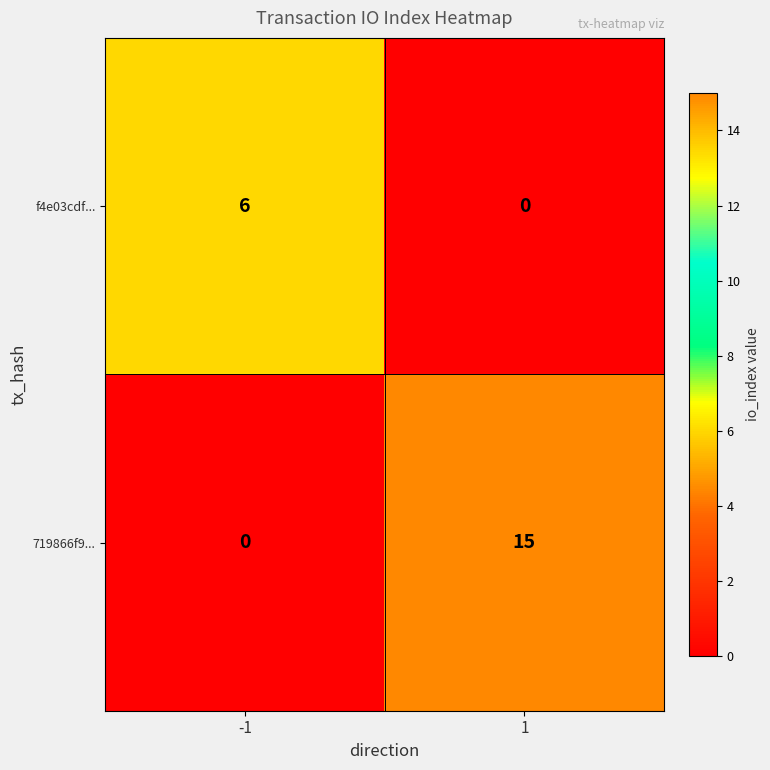

Reading left to right, list all the values displayed in this chart.

f4e03cdf...: 6	0
719866f9...: 0	15